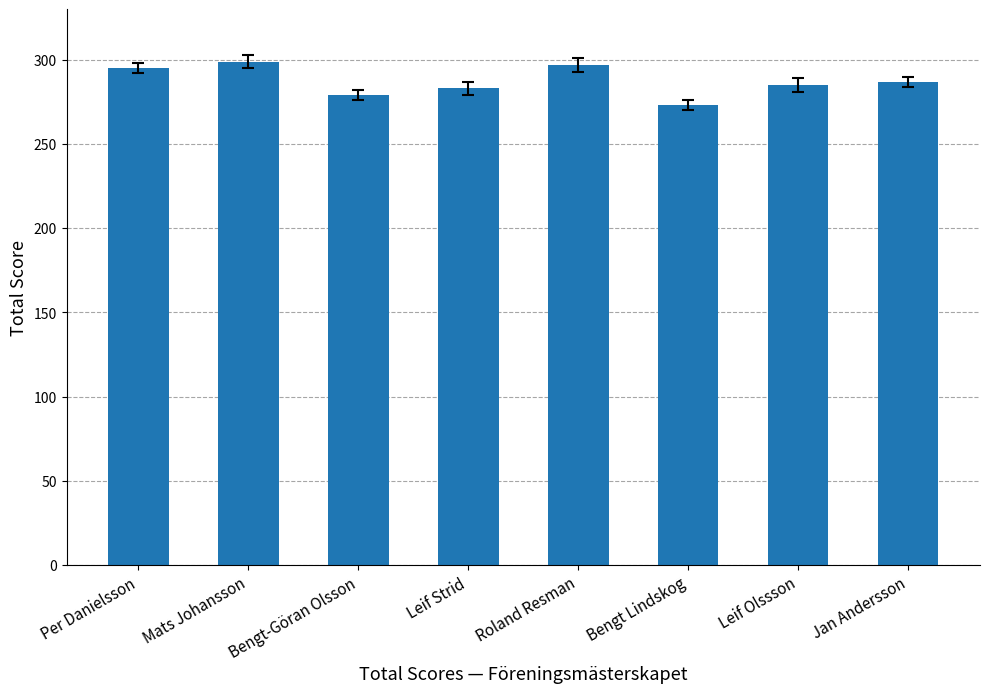

Reading left to right, transcribe all the data shown in this chart.

Per Danielsson=295	Mats Johansson=299	Bengt-Göran Olsson=279	Leif Strid=283	Roland Resman=297	Bengt Lindskog=273	Leif Olssson=285	Jan Andersson=287